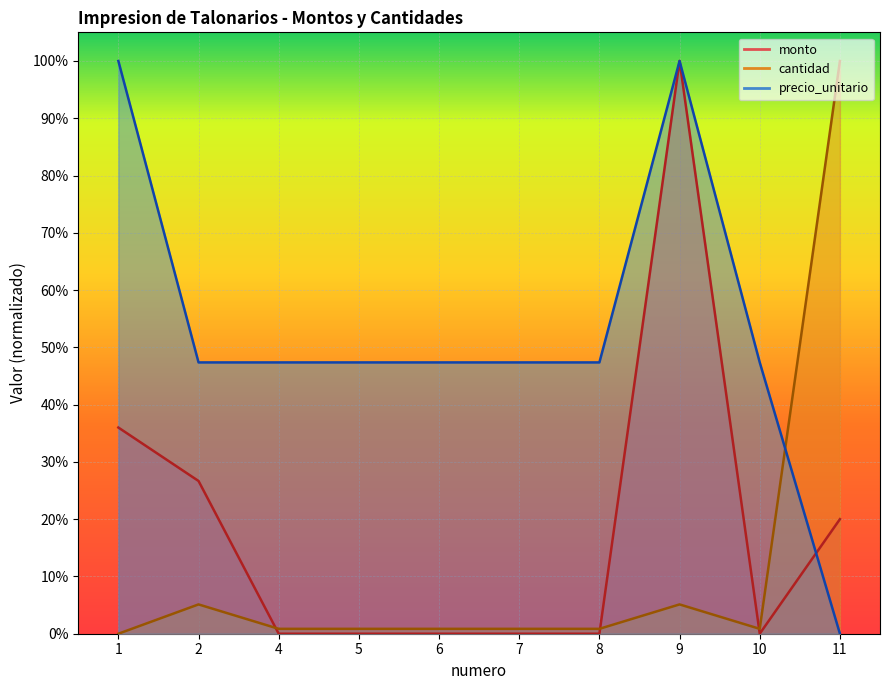

Which label corresponds to the largest value in the chart?

9